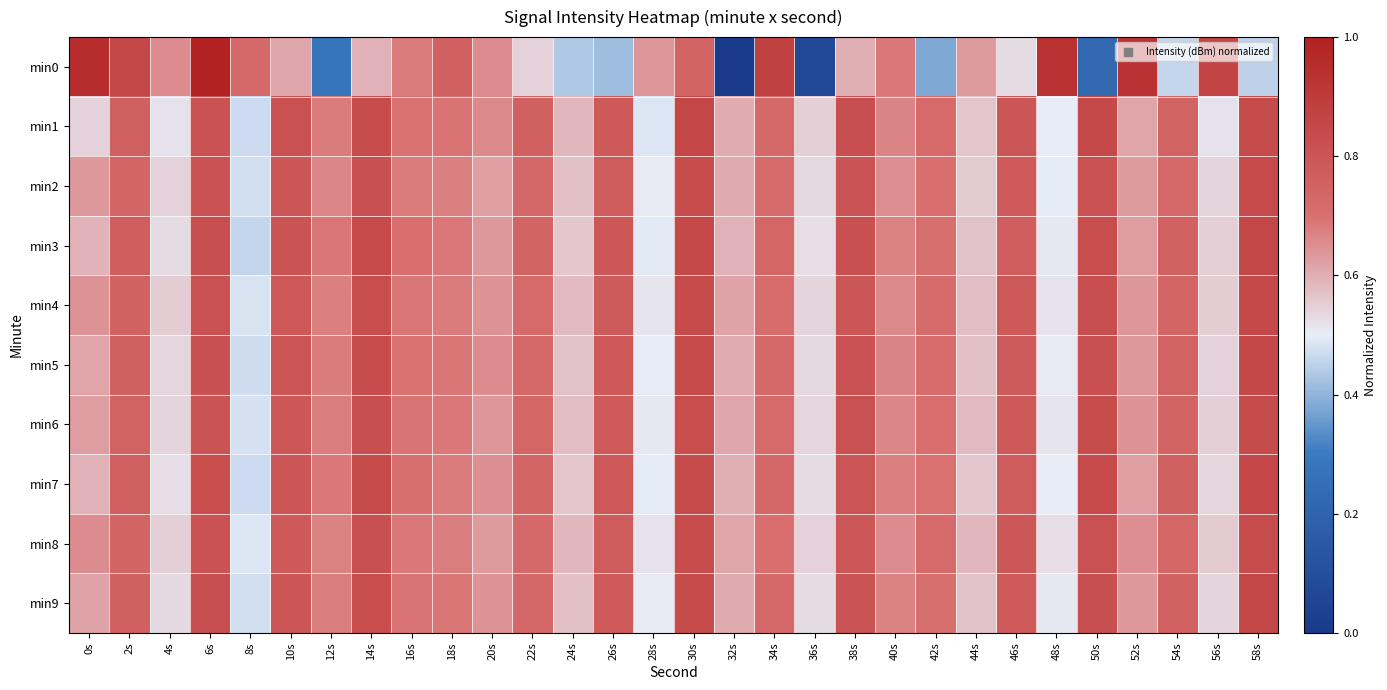

At how many categories does at least one series exceed 0?

30